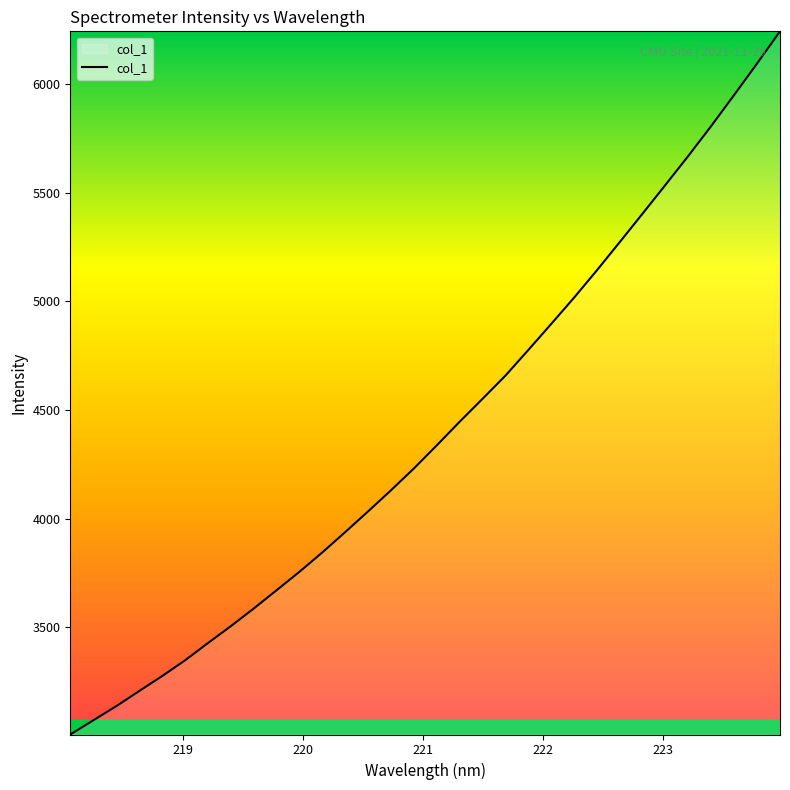

What is the smallest value displayed?

3005.2